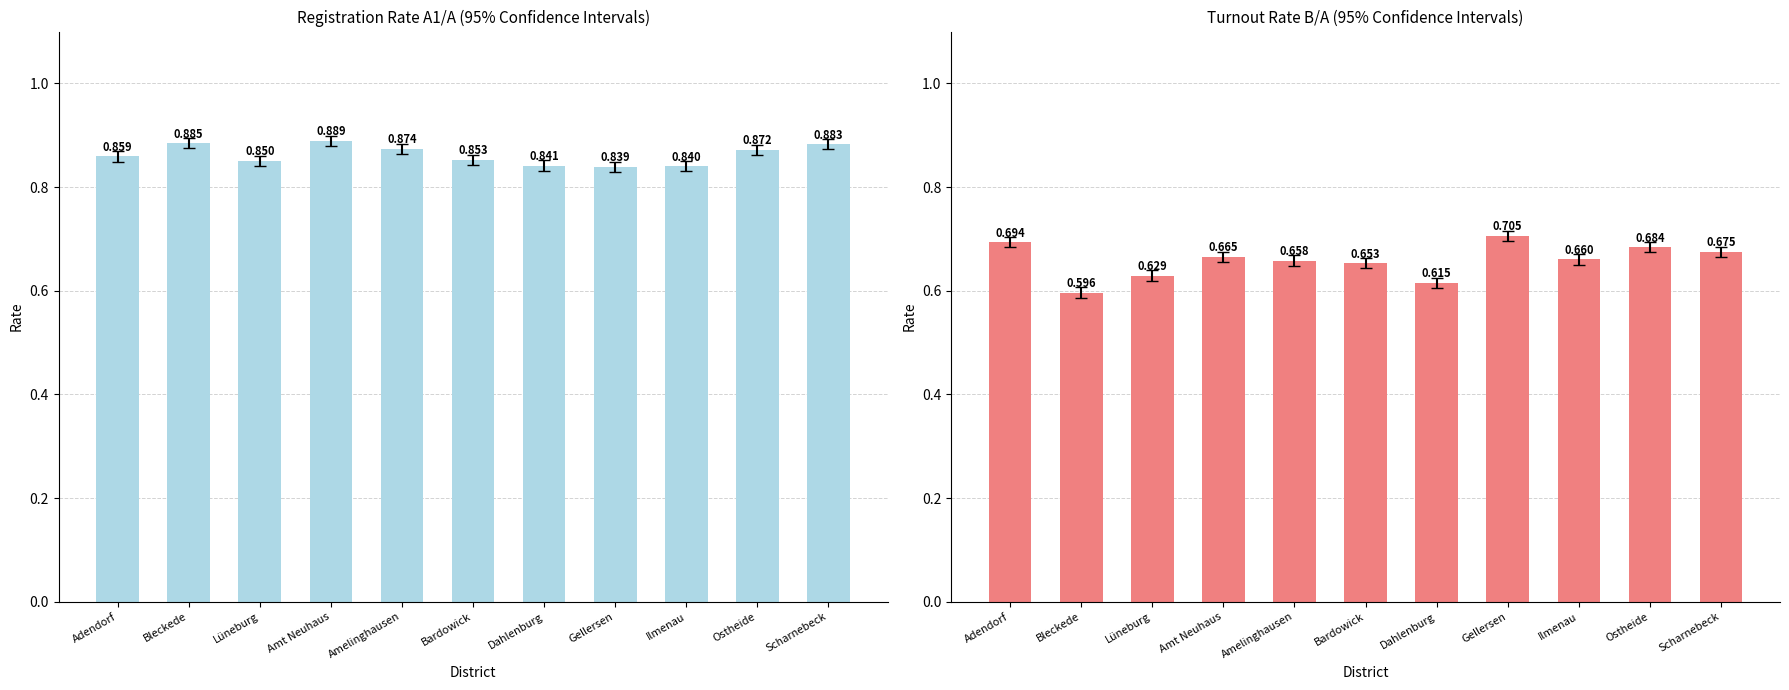

Reading left to right, list all the values displayed in this chart.

A1: Adendorf=0.9	Bleckede=0.9	Lüneburg=0.9	Amt Neuhaus=0.9	Amelinghausen=0.9	Bardowick=0.9	Dahlenburg=0.8	Gellersen=0.8	Ilmenau=0.8	Ostheide=0.9	Scharnebeck=0.9
B: Adendorf=0.7	Bleckede=0.6	Lüneburg=0.6	Amt Neuhaus=0.7	Amelinghausen=0.7	Bardowick=0.7	Dahlenburg=0.6	Gellersen=0.7	Ilmenau=0.7	Ostheide=0.7	Scharnebeck=0.7